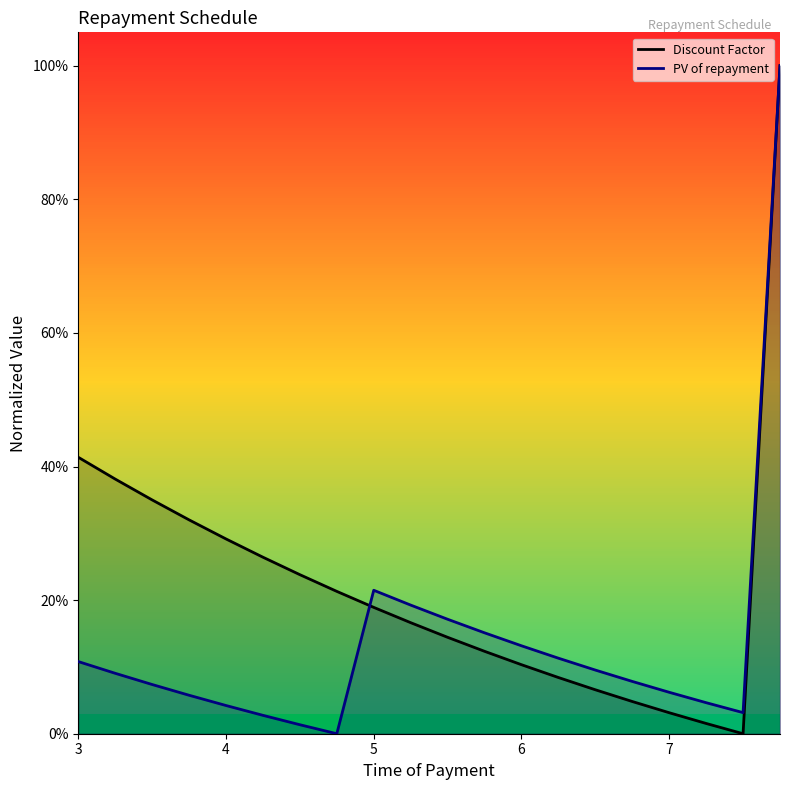

How many data points in Discount Factor are above 0?

19